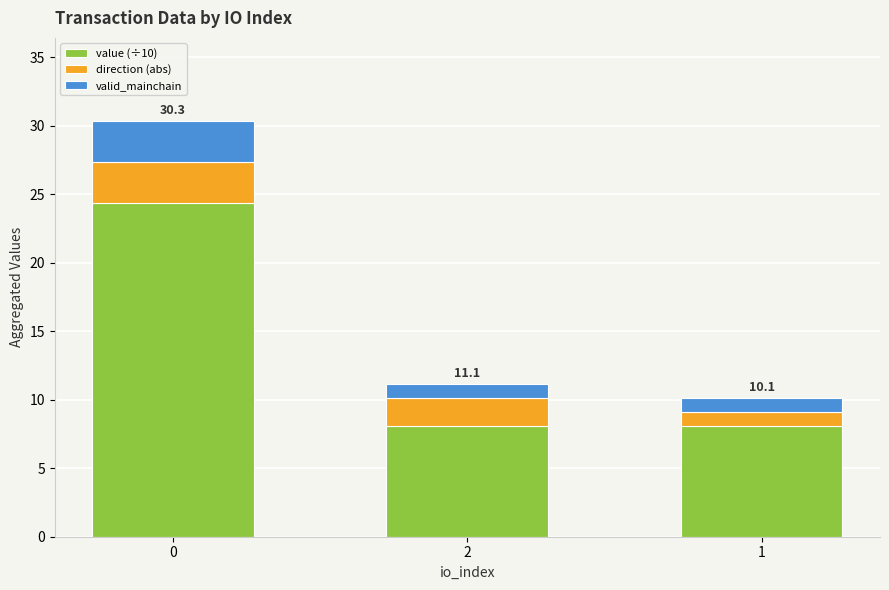

What is the total value across all series at 1?

10.1